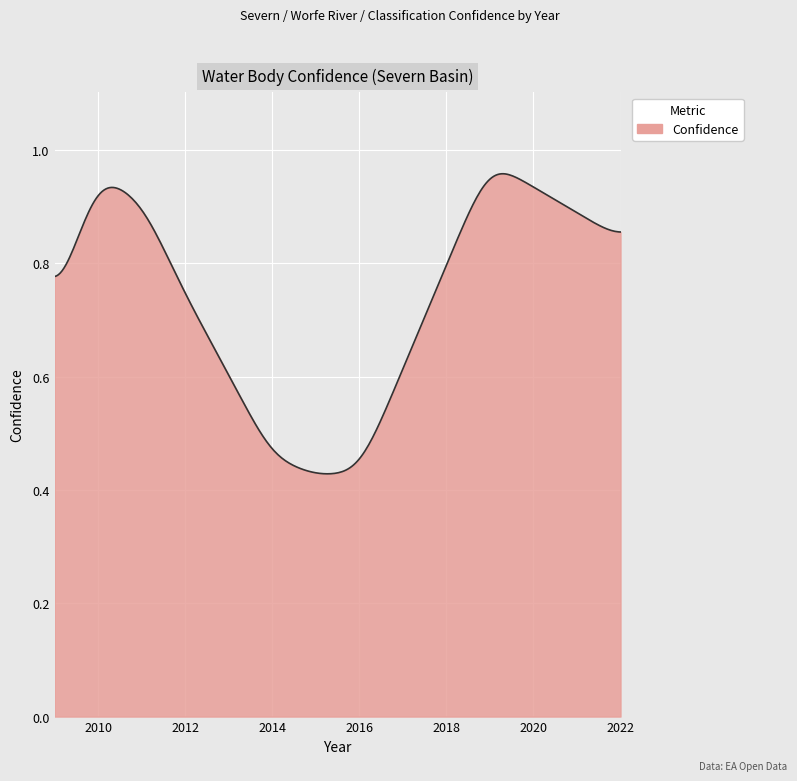

The chart shows a value of 0.5 at 2020. True or false?

False